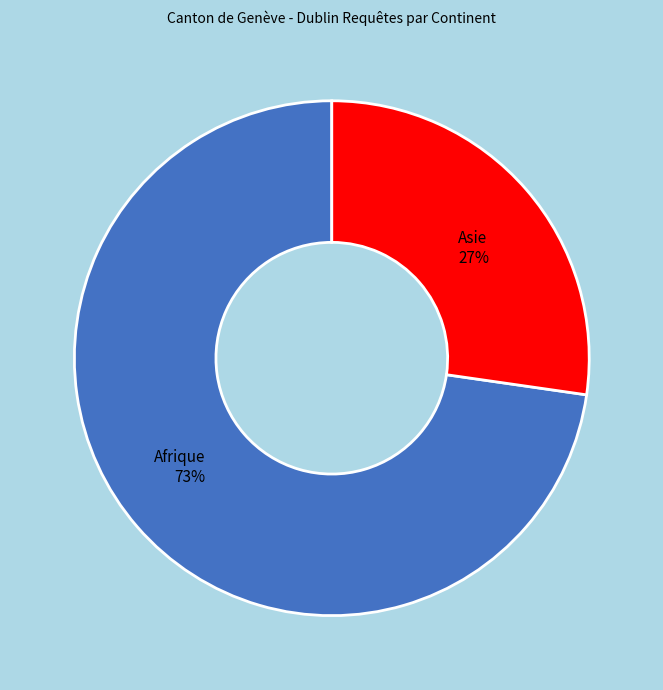

Count the number of slices in the pie.

2